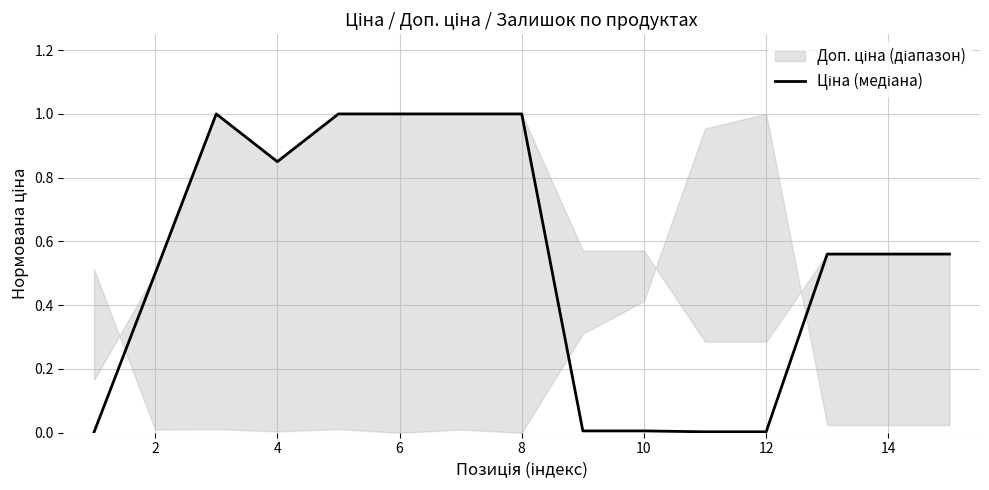

How many categories are shown in the chart?

15